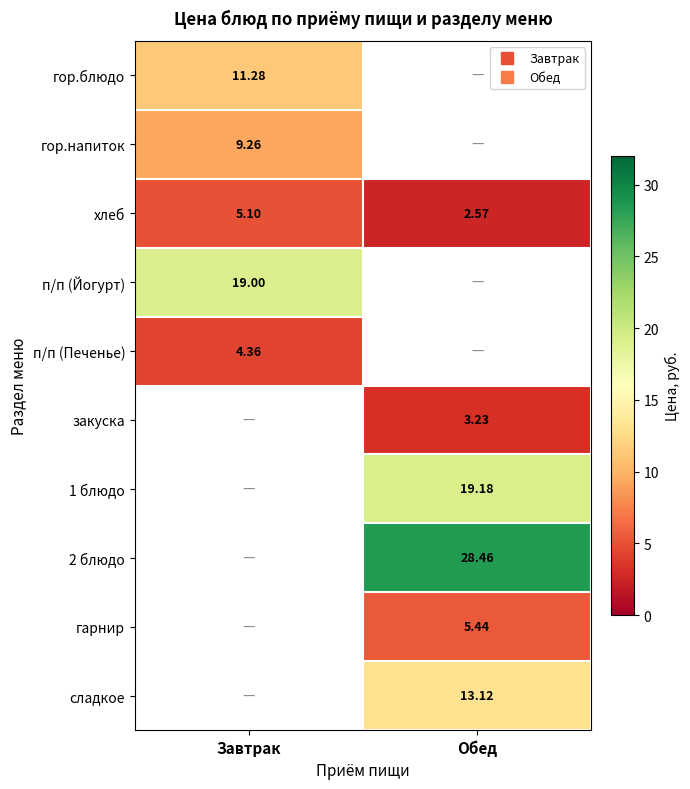

Is the value of 2 блюдо at Обед greater than the value of гарнир at Завтрак?

No